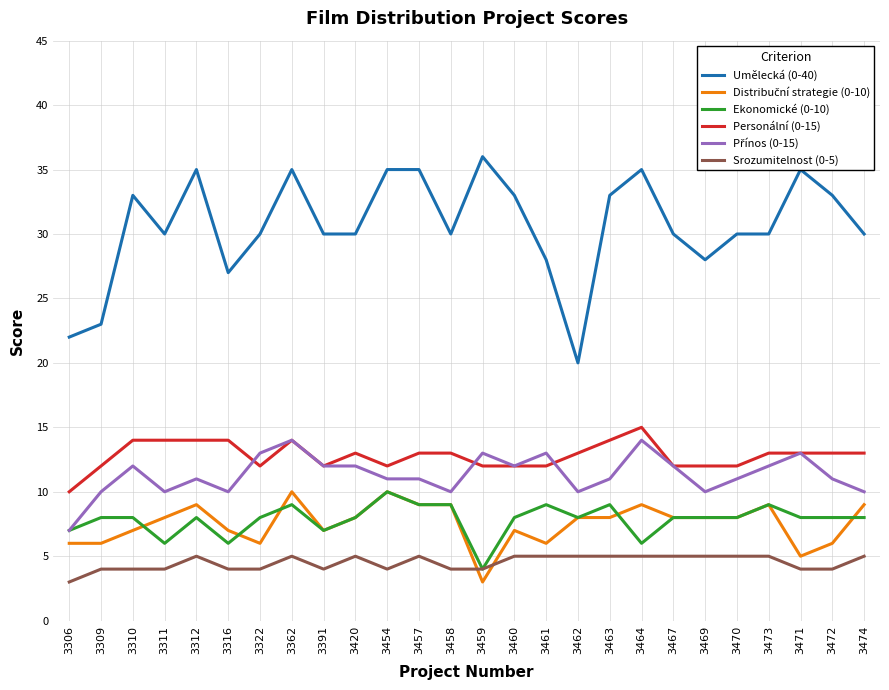

What position from the left is 3460?

15